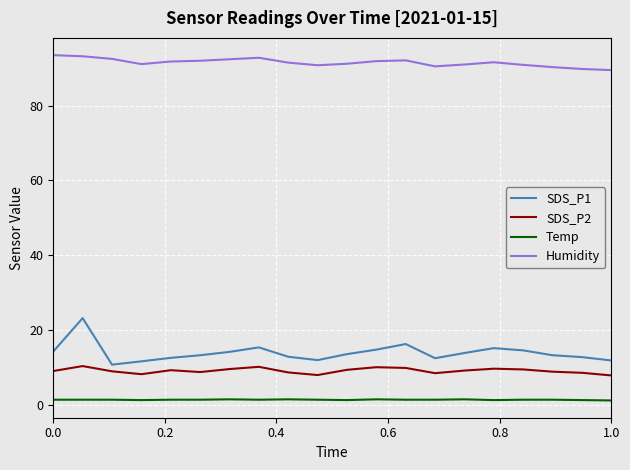

List the series in order of their peak value, highest first.

Humidity, SDS_P1, SDS_P2, Temp